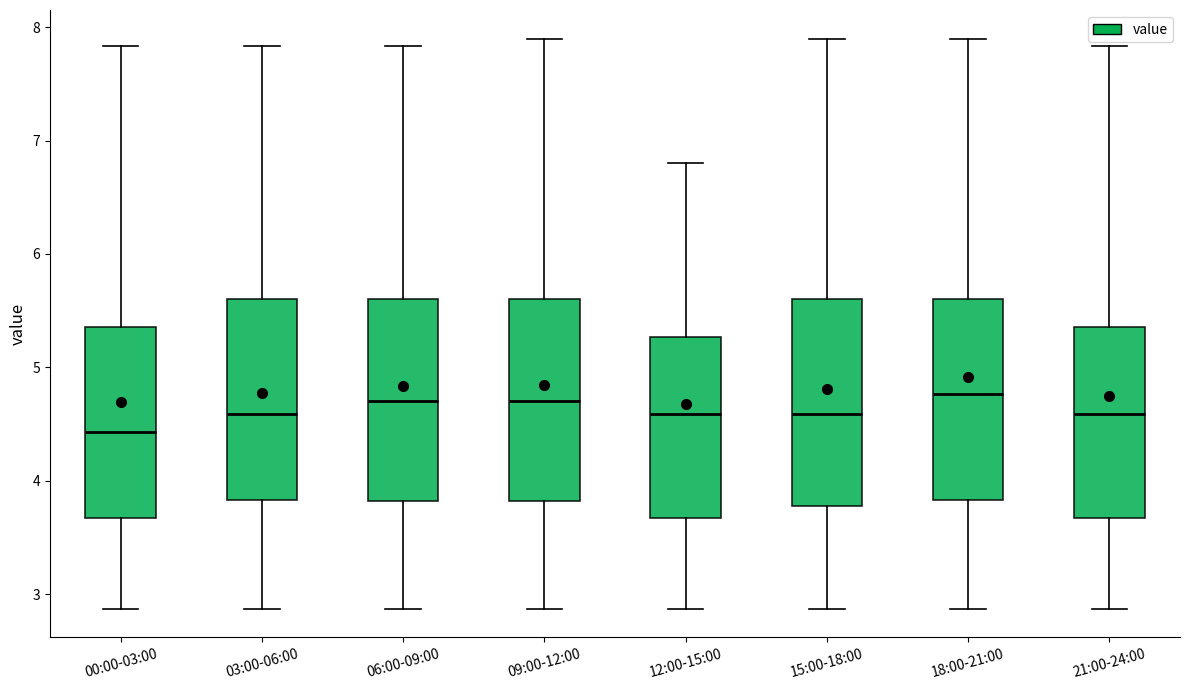

Reading left to right, transcribe this box plot: for each box, give where its median line is, the range the box spans, and where its two whiskers end, as read against the y-axis. The values are not printed on the chart, so give them approximately, as read against the axis.

00:00-03:00: median 4.4, box 3.7 to 5.4, whiskers 2.9 to 7.8
03:00-06:00: median 4.6, box 3.8 to 5.6, whiskers 2.9 to 7.8
06:00-09:00: median 4.7, box 3.8 to 5.6, whiskers 2.9 to 7.8
09:00-12:00: median 4.7, box 3.8 to 5.6, whiskers 2.9 to 7.9
12:00-15:00: median 4.6, box 3.7 to 5.3, whiskers 2.9 to 6.8
15:00-18:00: median 4.6, box 3.8 to 5.6, whiskers 2.9 to 7.9
18:00-21:00: median 4.8, box 3.8 to 5.6, whiskers 2.9 to 7.9
21:00-24:00: median 4.6, box 3.7 to 5.4, whiskers 2.9 to 7.8